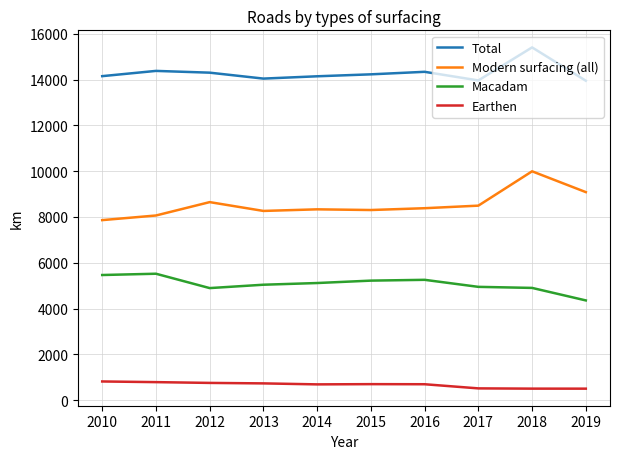

What is the difference between the maximum and minimum values in the Earthen series?

314